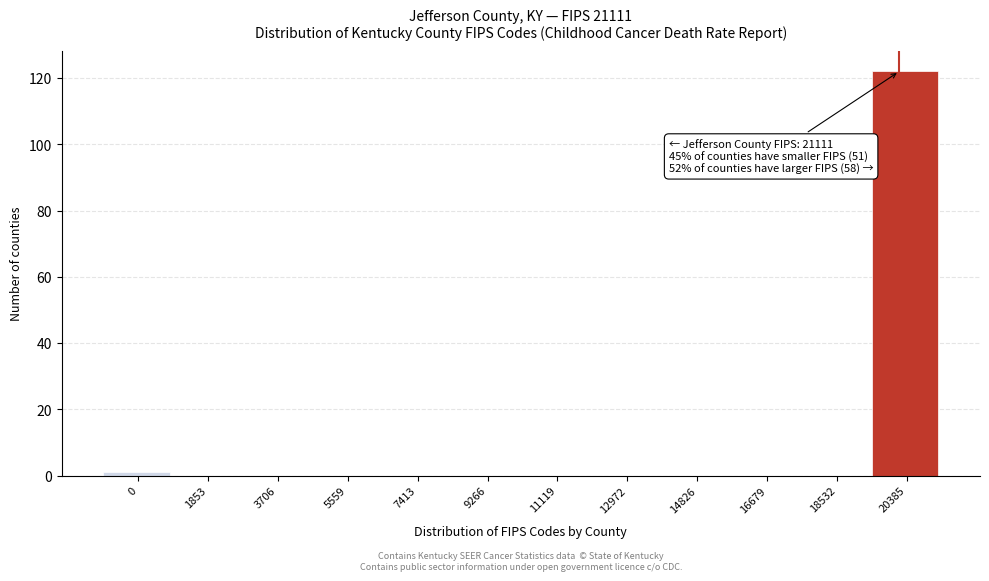

Reading left to right, extract all data points from this chart.

0=1	1853=0	3706=0	5559=0	7413=0	9266=0	11119=0	12972=0	14826=0	16679=0	18532=0	20385=122